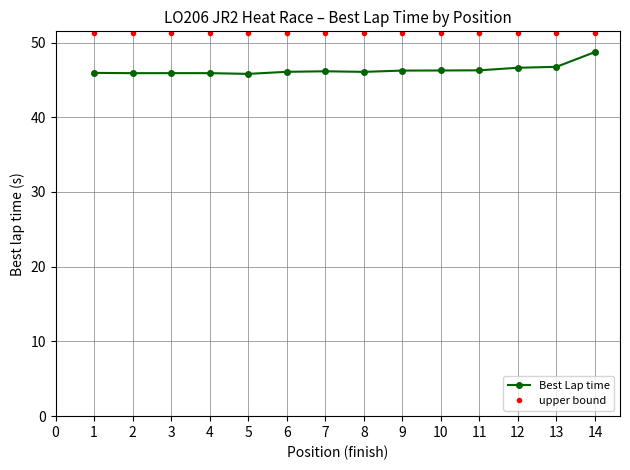

Which category has the highest value in the Best Lap time series?

14